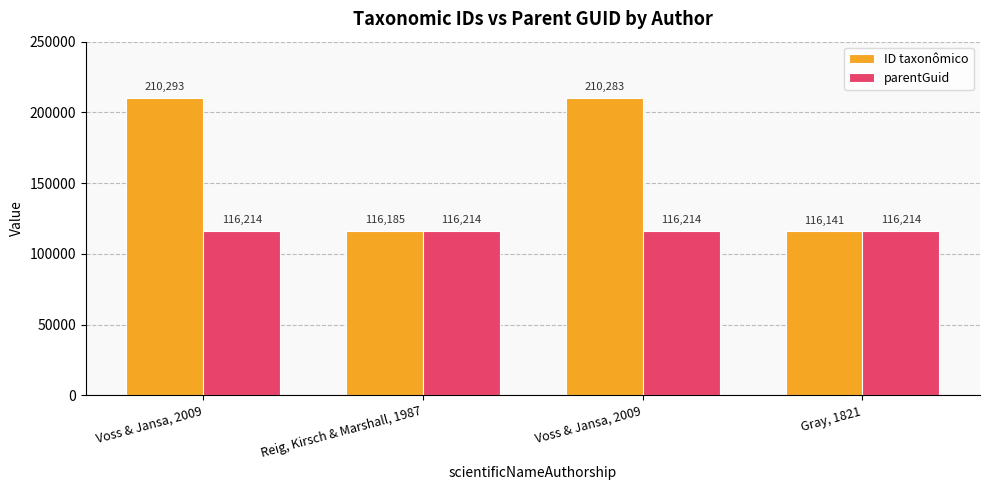

How many categories are shown in the chart?

4